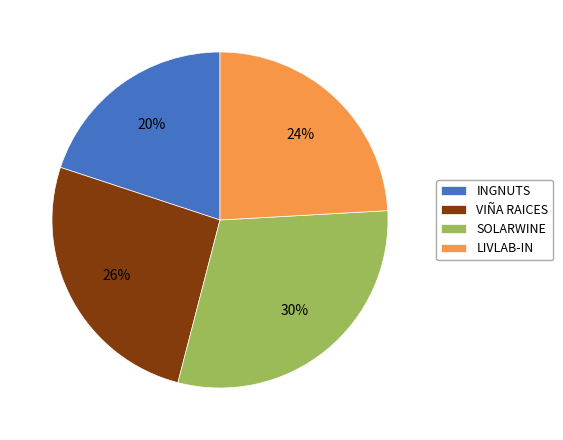

Rank the categories by value from highest to lowest.

SOLARWINE, VIÑA RAICES, LIVLAB-IN, INGNUTS